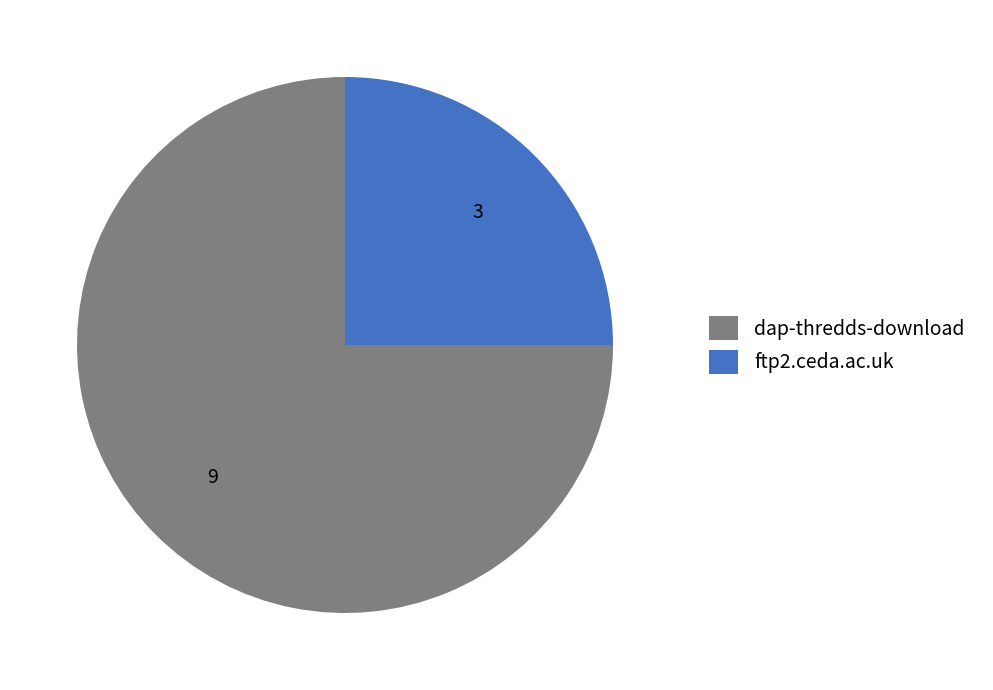

Does any single category account for the majority?

Yes